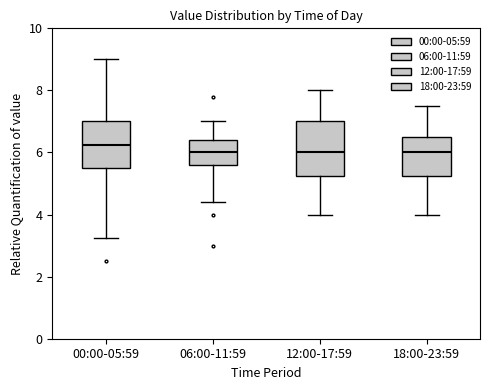

Reading left to right, read every box against the y-axis: the position of its median line, the range the box covers, and the ends of its whiskers. The values are not printed on the chart, so give them approximately, as read against the axis.

00:00-05:59: median 6.2, box 5.6 to 7.0, whiskers 3.2 to 9.0
06:00-11:59: median 6.0, box 5.6 to 6.4, whiskers 4.4 to 7.0
12:00-17:59: median 6.0, box 5.2 to 7.0, whiskers 4.0 to 8.0
18:00-23:59: median 6.0, box 5.2 to 6.6, whiskers 4.0 to 7.6